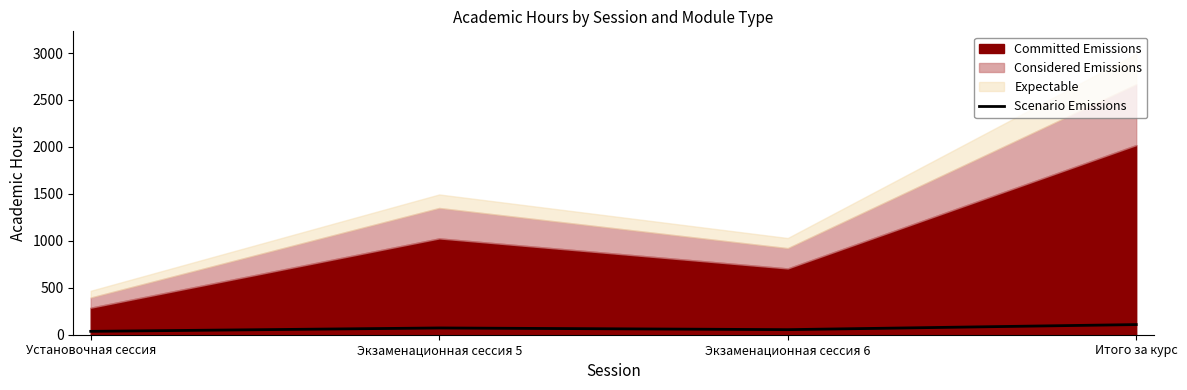

Approximately how many times larger is the value at Экзаменационная сессия 6 compared to Установочная сессия?

1.5